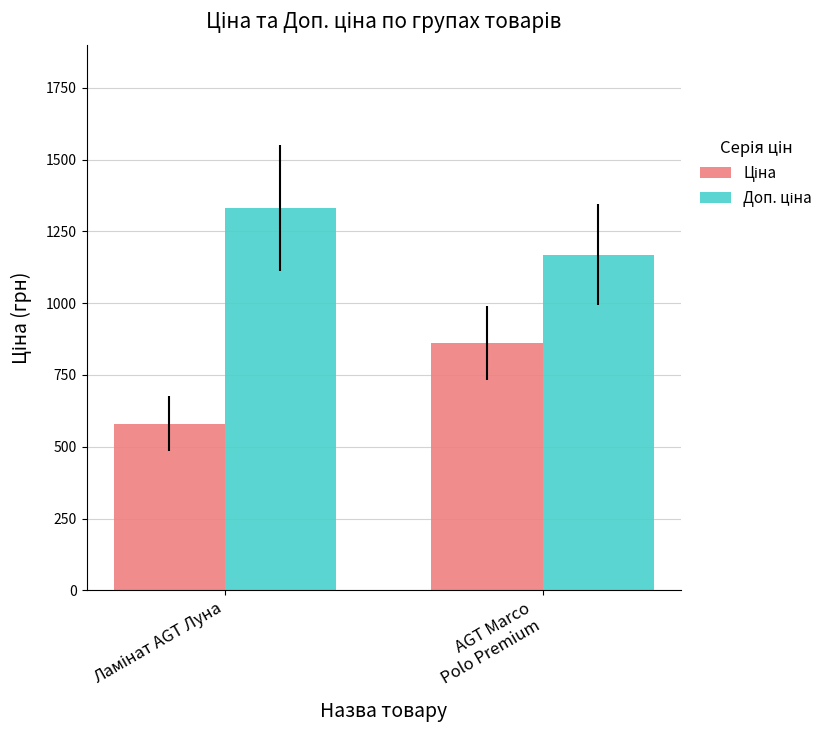

How many groups of bars are there?

2